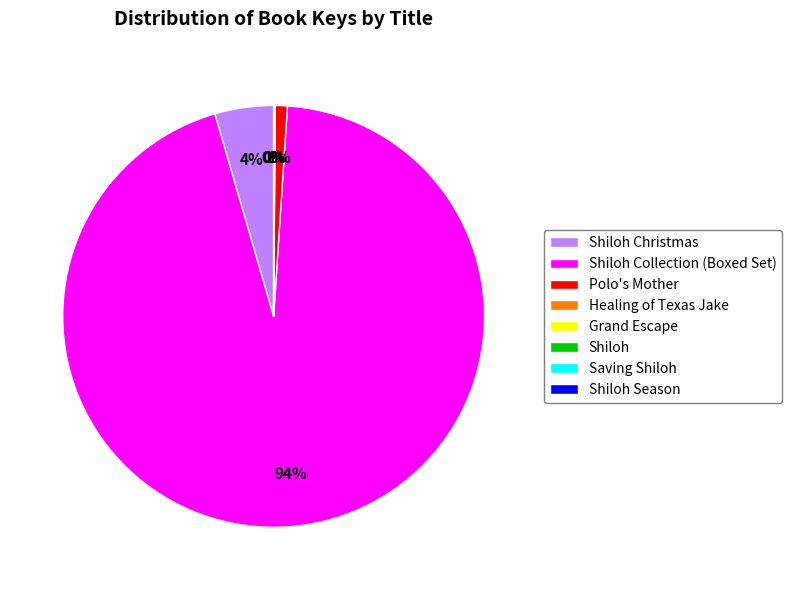

The Polo's Mother slice represents 1% of the pie. True or false?

True